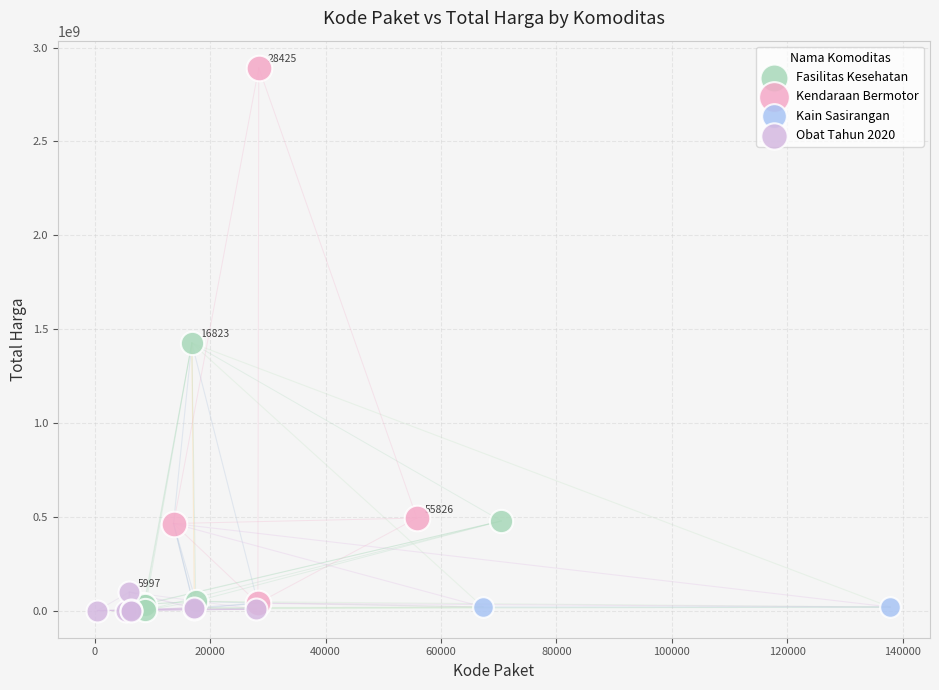

Which series has the largest Y range (max minus min)?

Kendaraan Bermotor